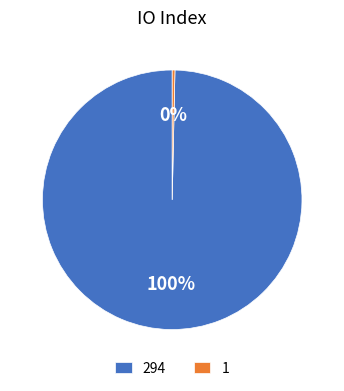

To the nearest percent, what is the average slice percentage?

50%